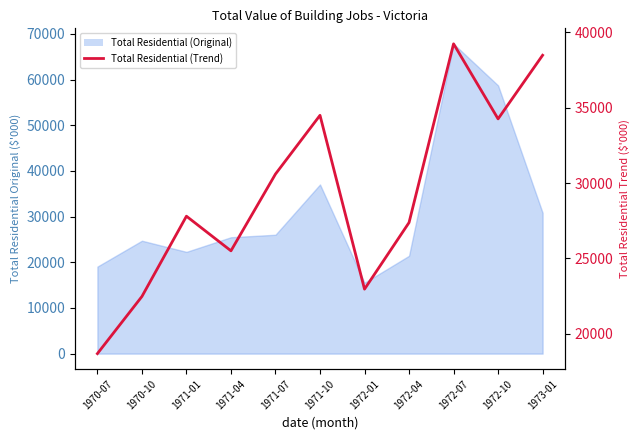

What is the average value?

29258